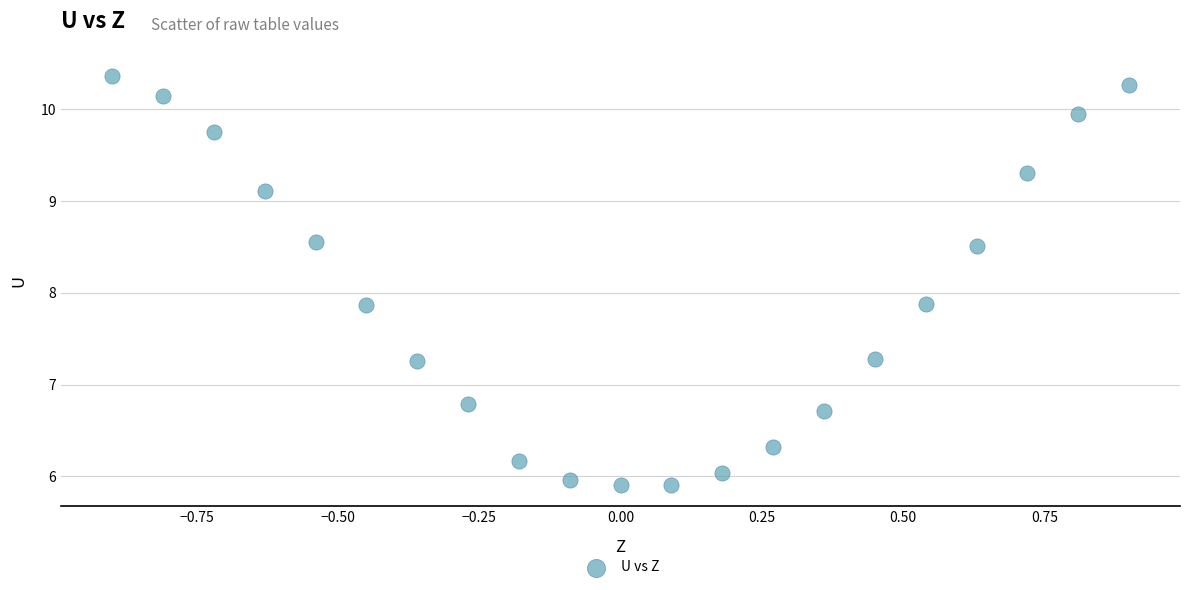

What is the range of Y values (max minus min)?

4.5